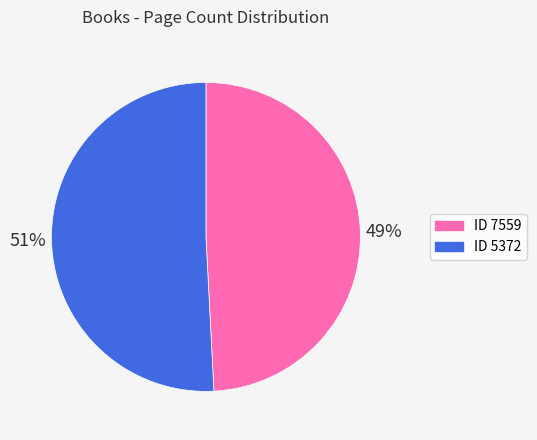

To the nearest percent, what percentage of the pie is ID 7559?

49%